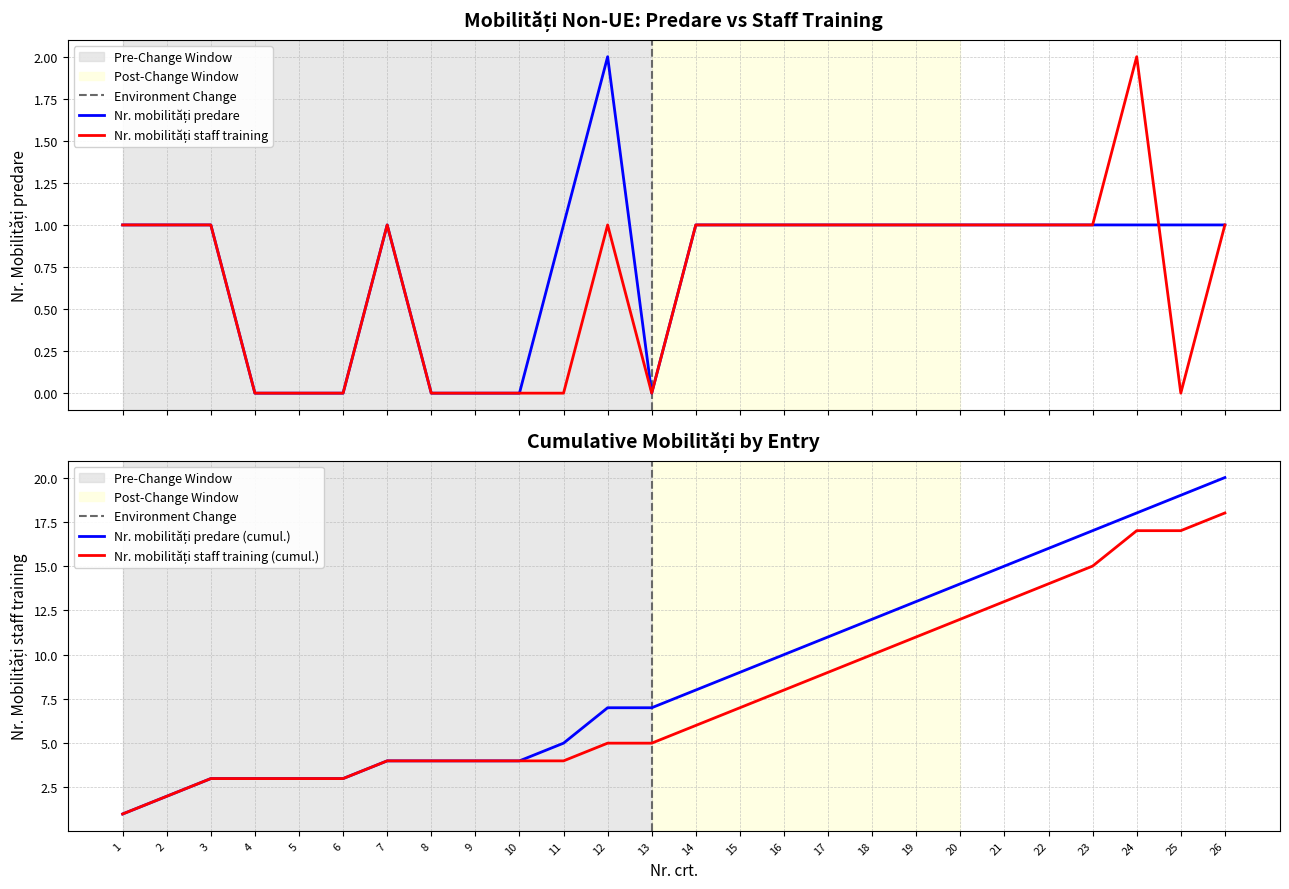

Between 25 and 20, which is larger?

25